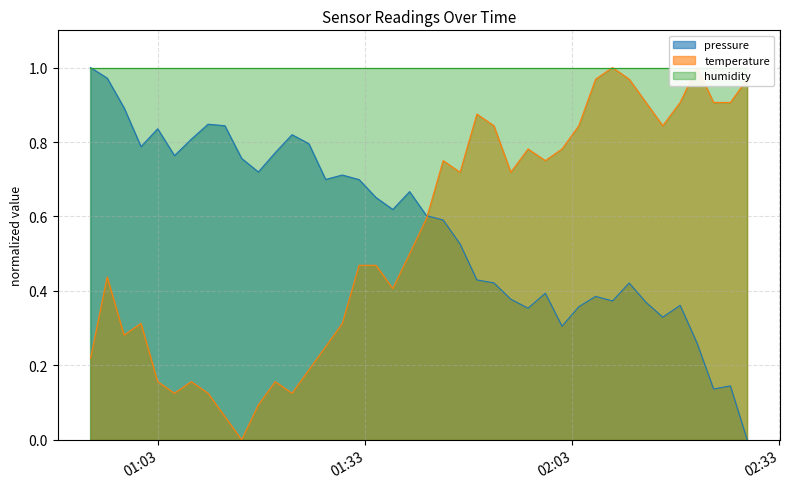

How many values in the temperature series exceed 0?

39